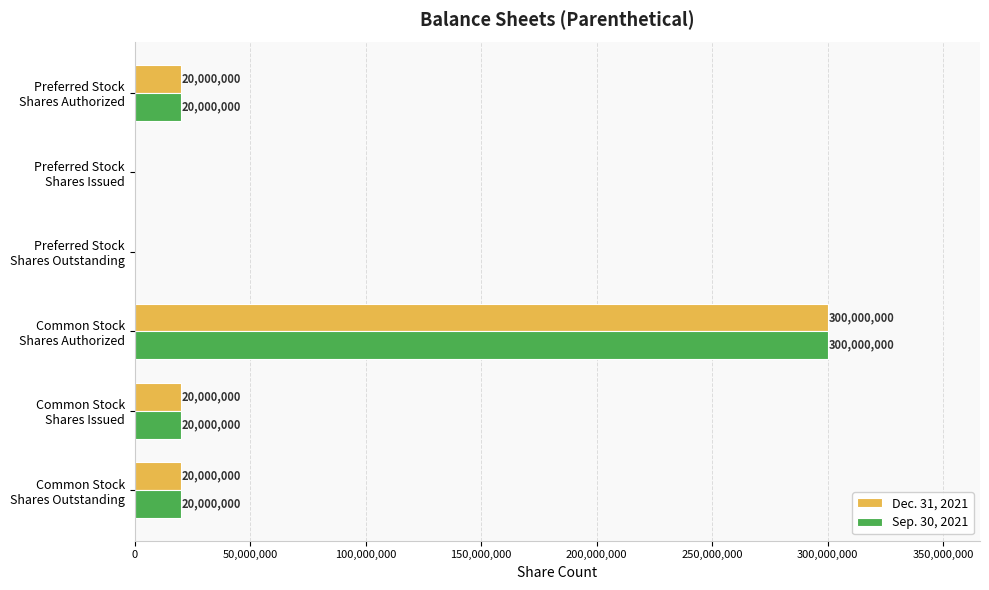

What is the highest value of the Sep. 30, 2021 series?

300000000